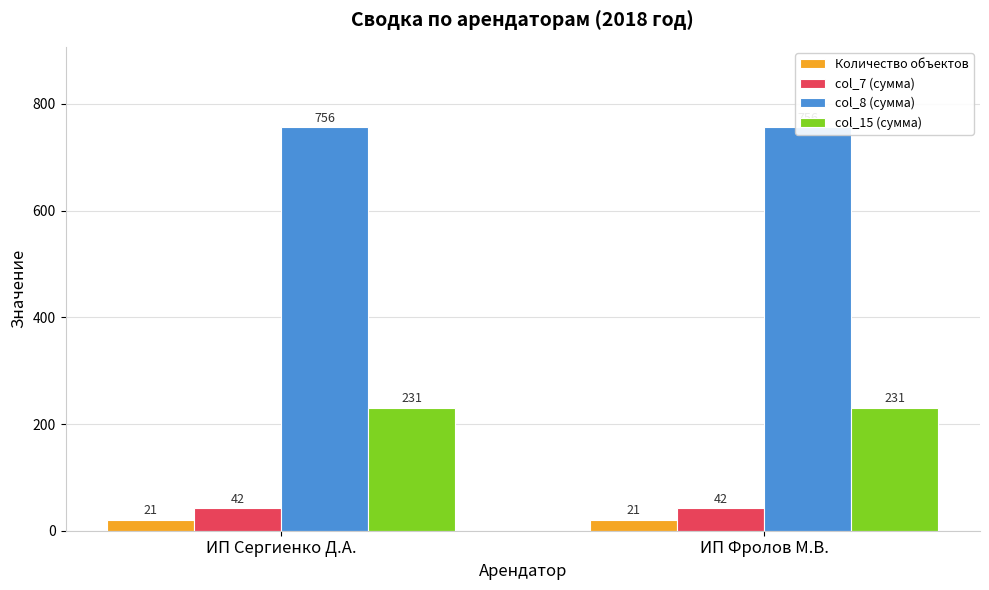

What is the label of the 1st bar from the left?

ИП Сергиенко Д.А.